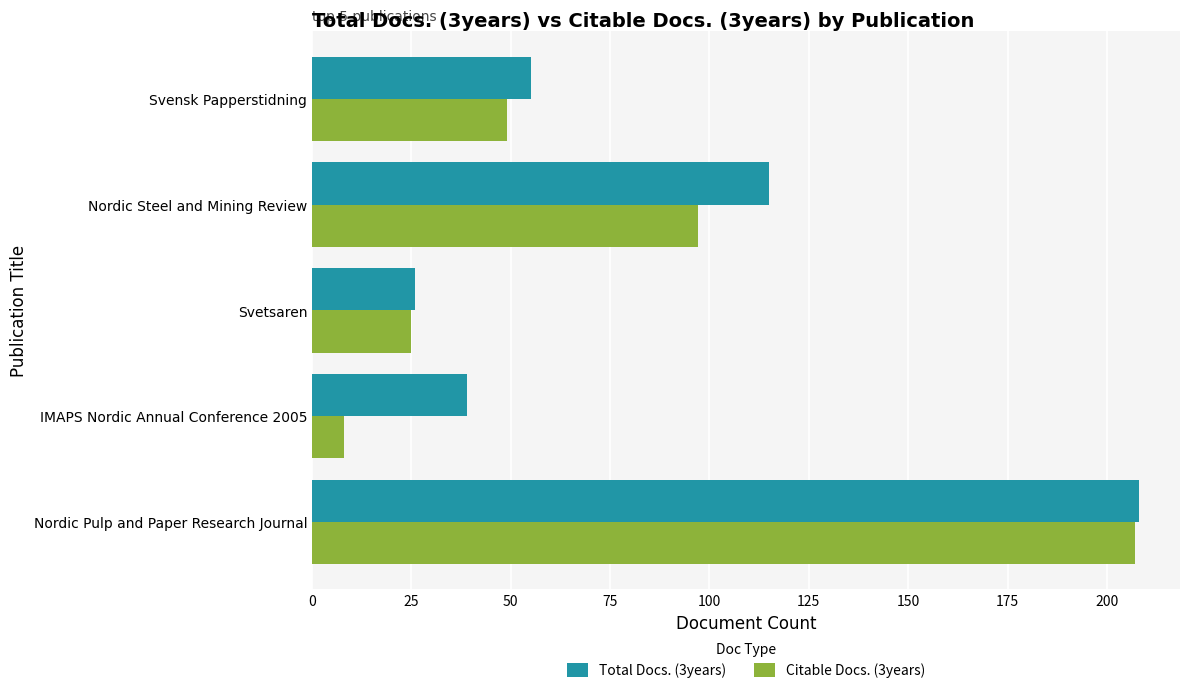

What is the lowest value of the Citable Docs. (3years) series?

8